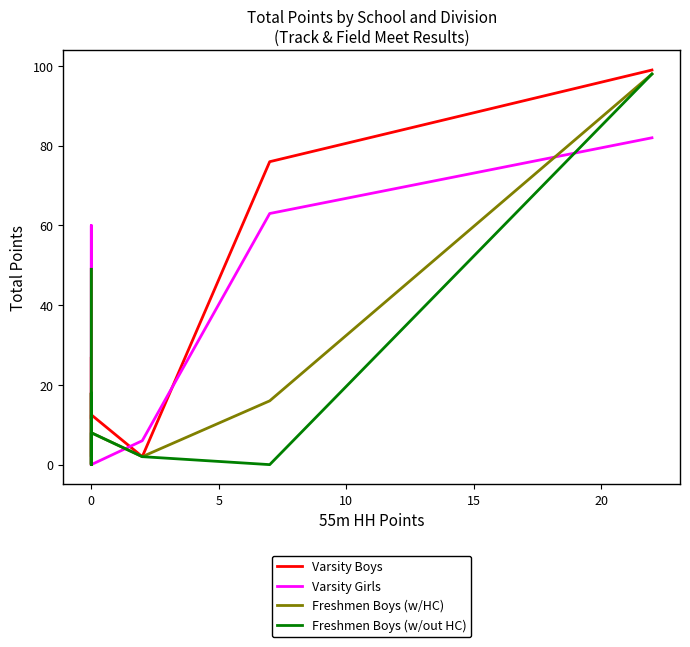

How many interior local peaks does the Varsity Boys series have?

3